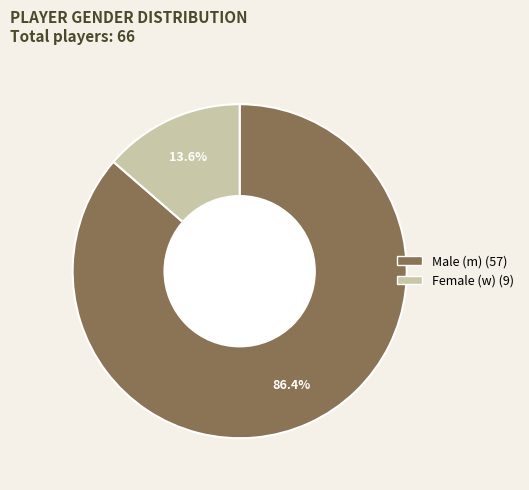

Is there any slice that represents more than half of the pie?

Yes